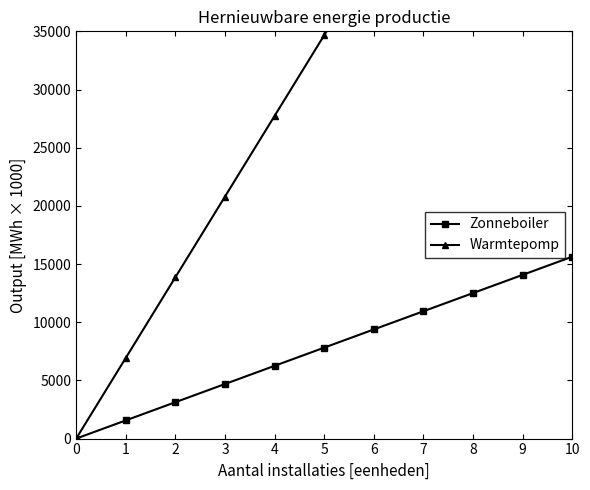

Rank the series at 0 from highest to lowest value.

Zonneboiler, Warmtepomp